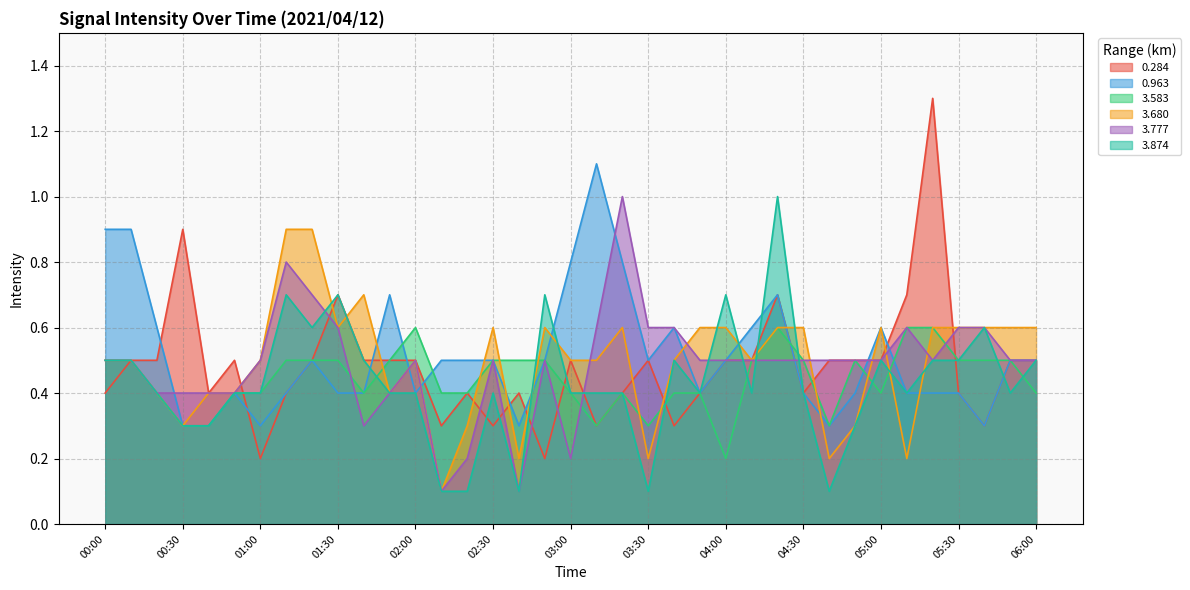

At which label is 3.777 closest to 0?

02:10